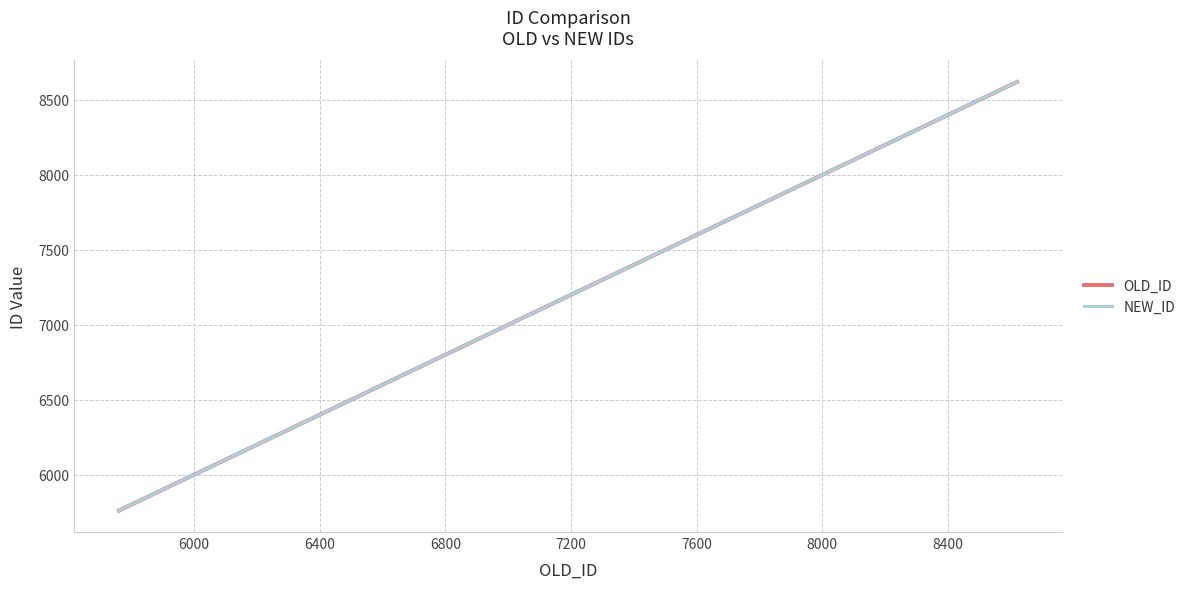

At which label does NEW_ID first exceed 6724?

8000